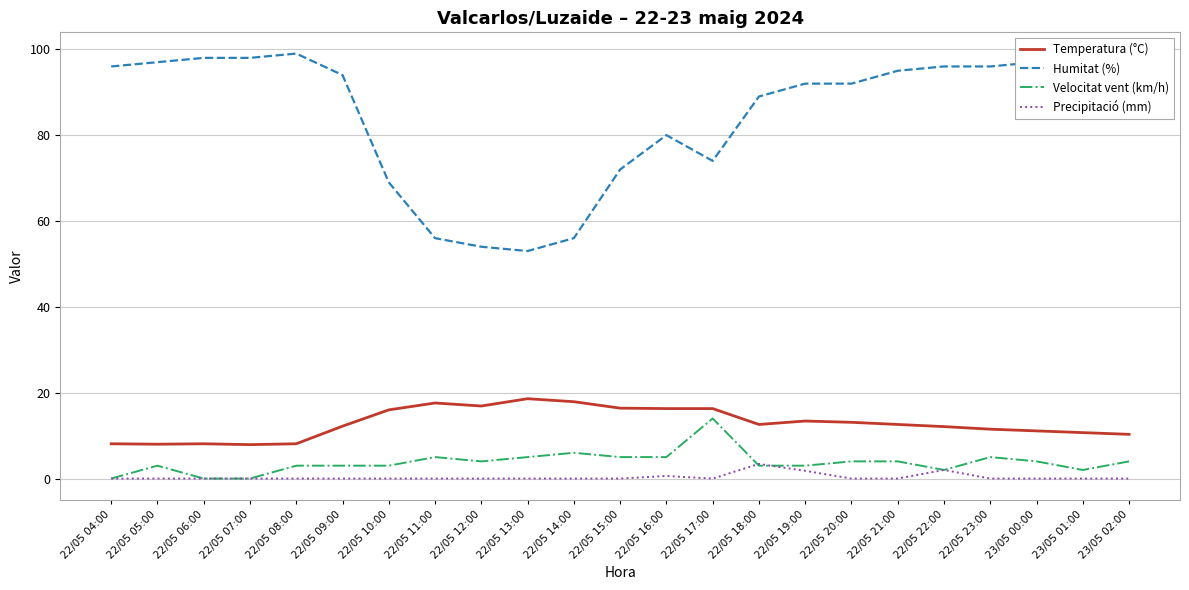

What is the greatest value displayed?

99.0